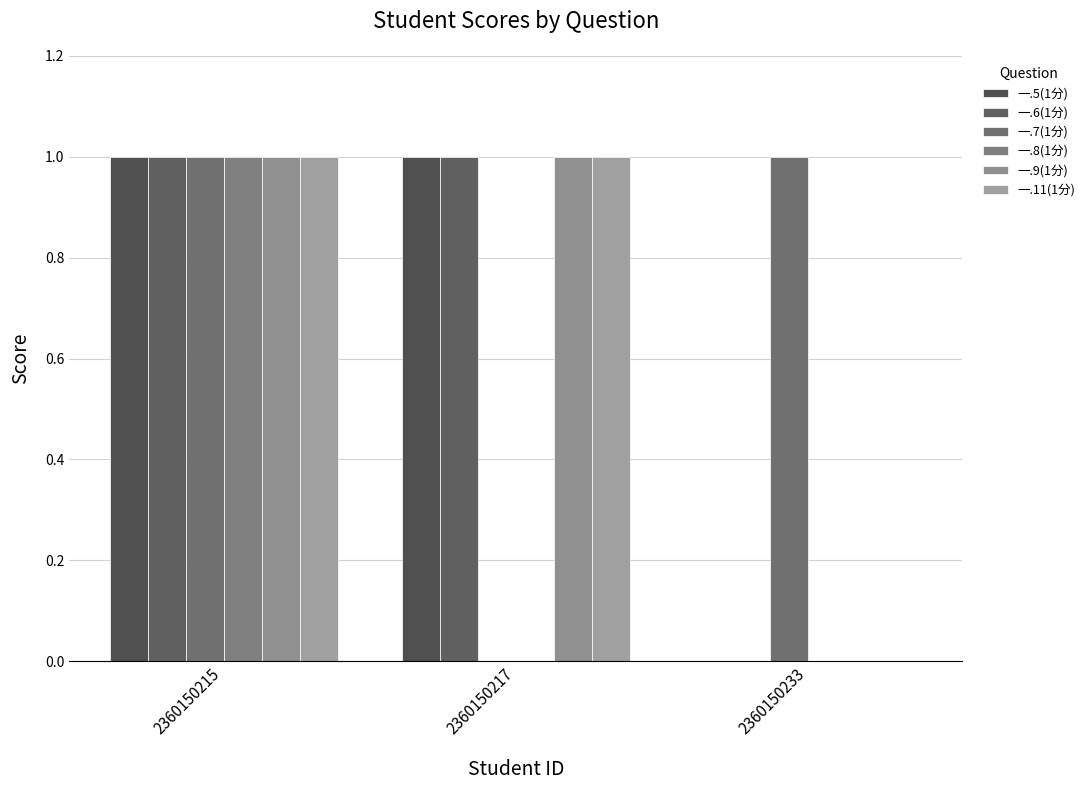

True or false: 一.7(1分) has a value of 1 at 2360150217.

False